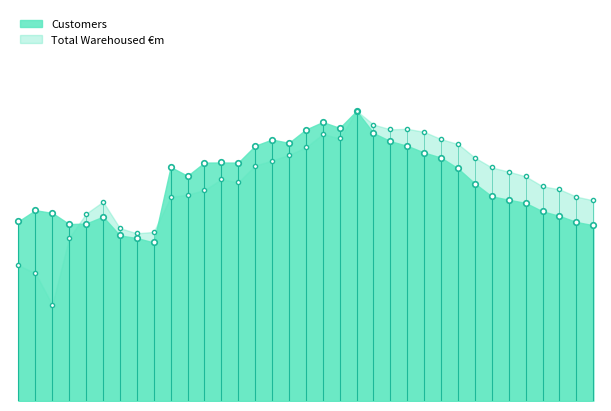

What are all the series names shown in the legend?

Customers, Total Warehoused €m